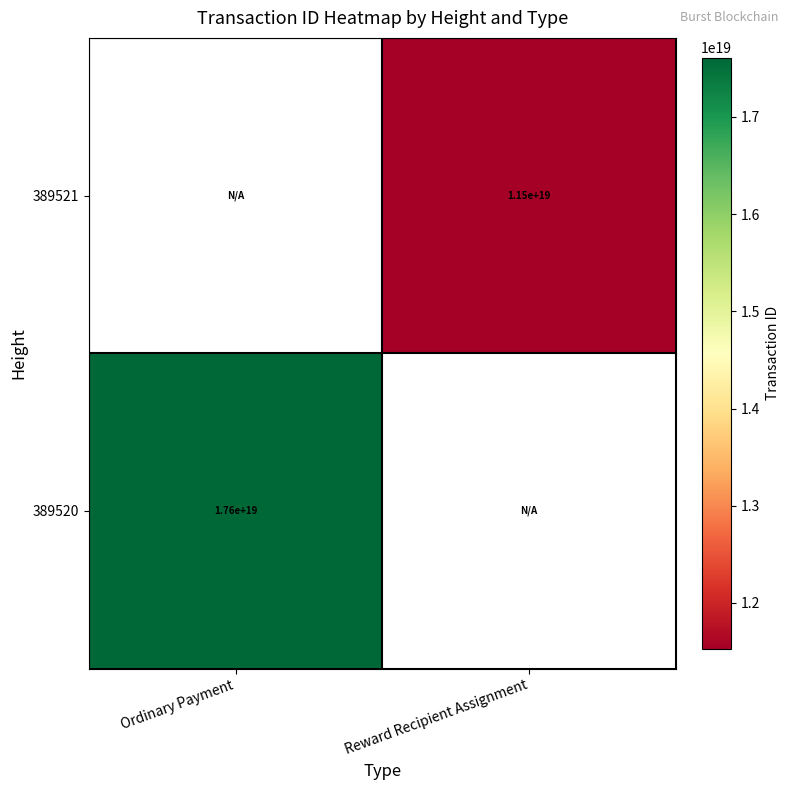

True or false: 389520 has a value of 29634936711182016512 at Ordinary Payment.

False